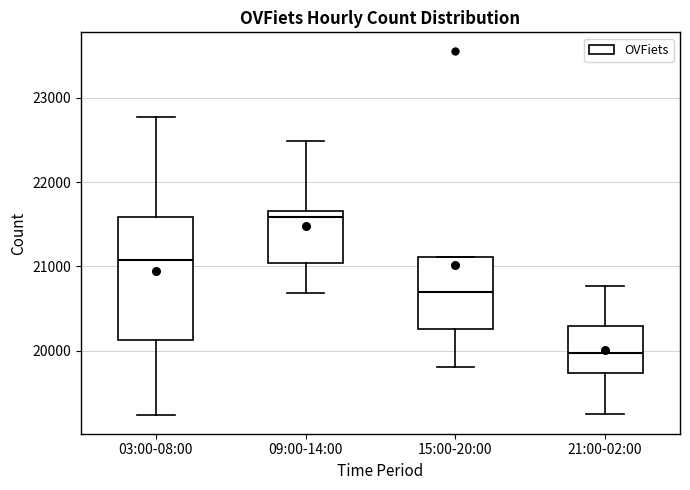

Which box's median line is the lowest?

21:00-02:00